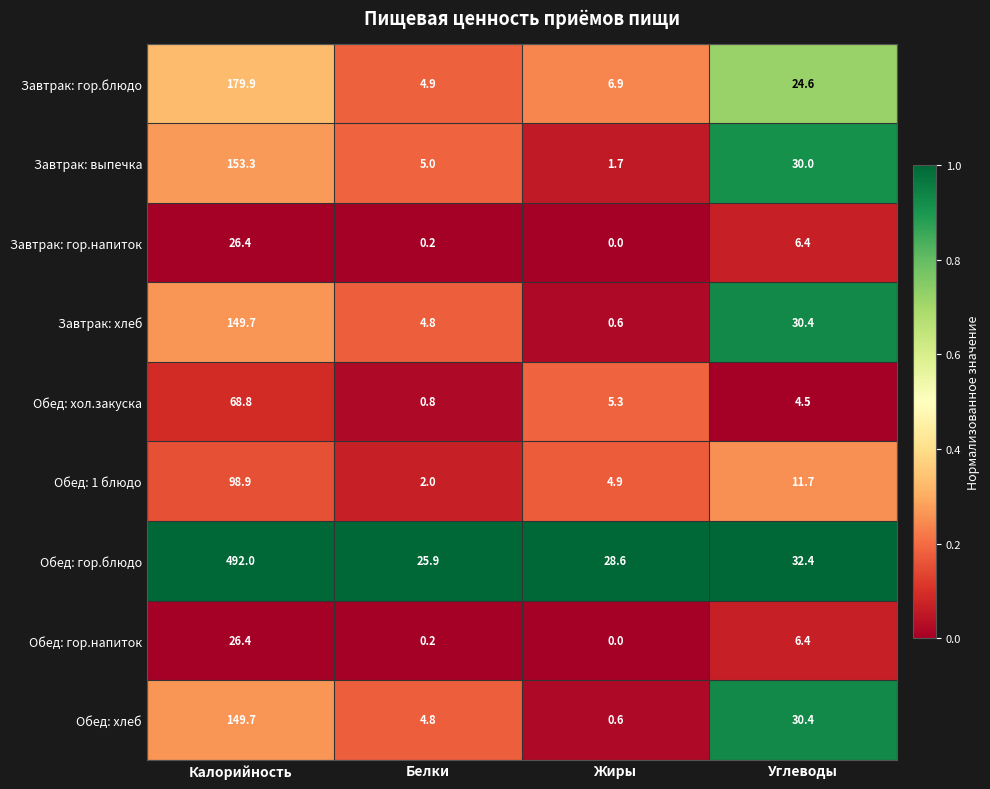

Between Калорийность and Белки, which series saw the biggest shift?

Обед: гор.блюдо